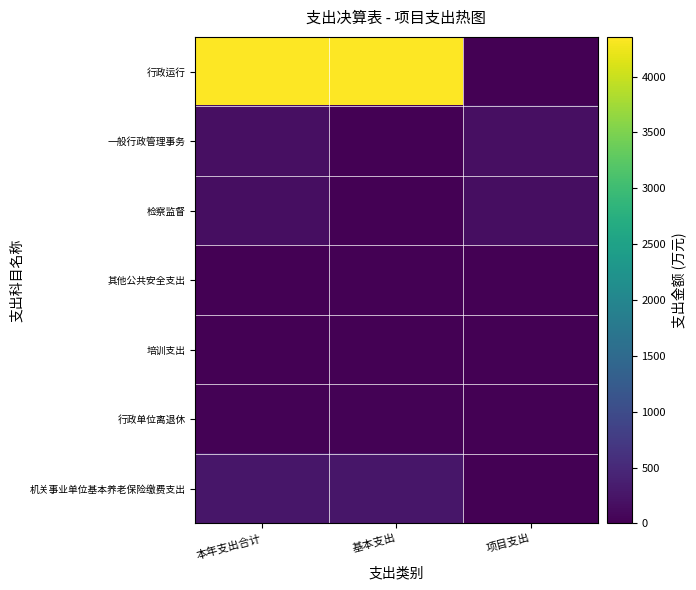

How many distinct data groups are displayed?

7